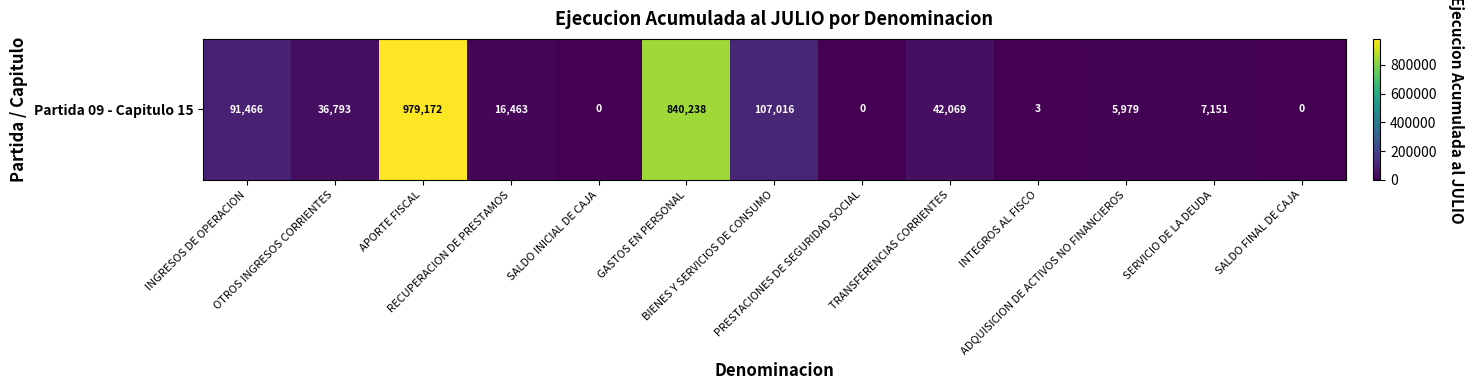

What is the change in value from OTROS INGRESOS CORRIENTES to SALDO FINAL DE CAJA?

-36793